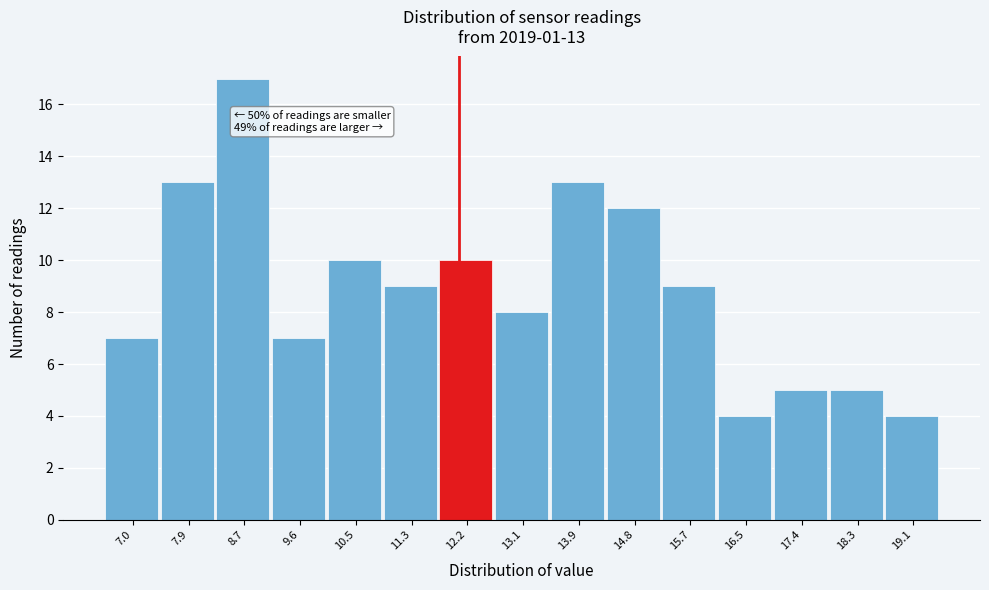

Reading left to right, list all the values displayed in this chart.

7.0=7	7.9=13	8.7=17	9.6=7	10.5=10	11.3=9	12.2=10	13.1=8	13.9=13	14.8=12	15.7=9	16.5=4	17.4=5	18.3=5	19.1=4